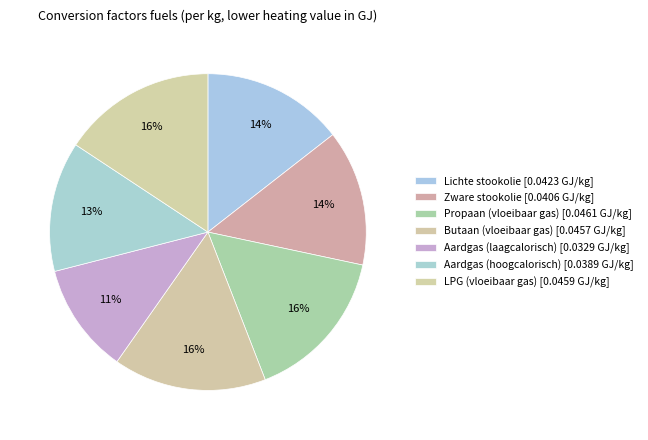

How many slices are in this pie chart?

7